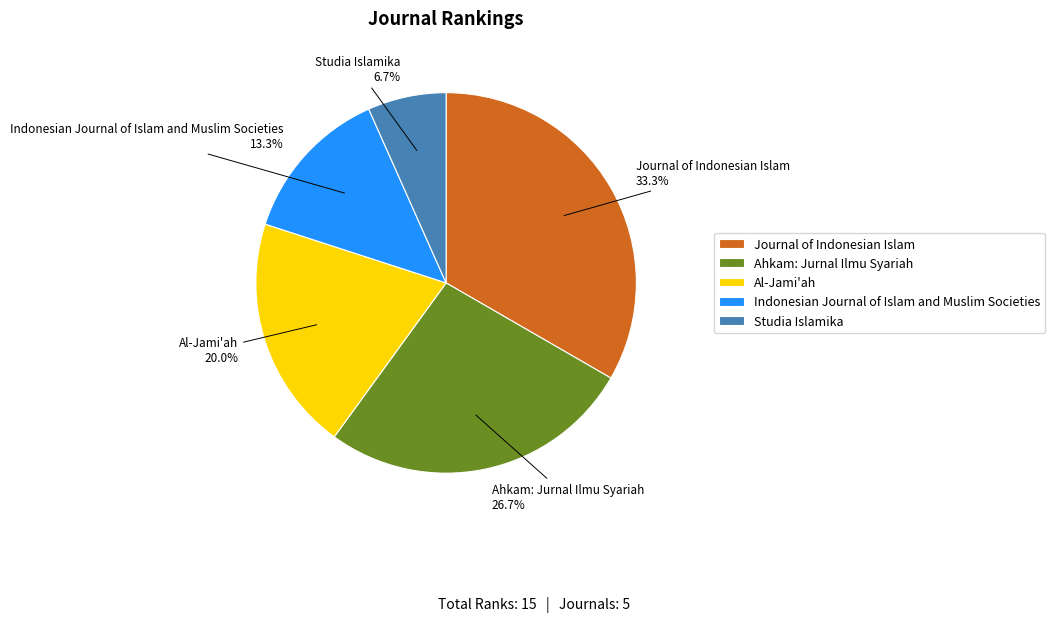

To the nearest percent, what percentage of the pie is Indonesian Journal of Islam and Muslim Societies?

13%